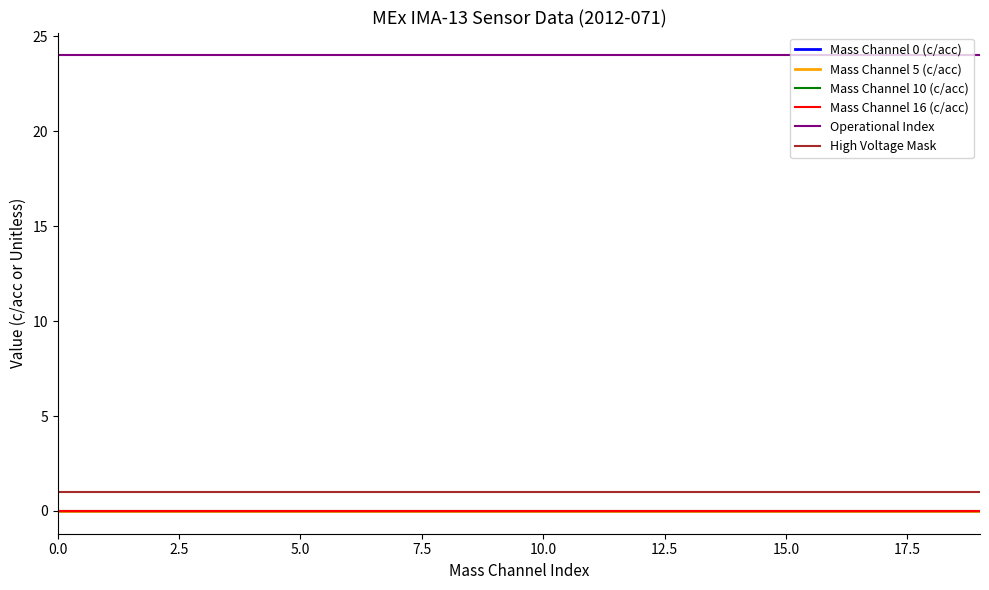

True or false: High Voltage Mask and Mass Channel 10 (c/acc) intersect in this chart.

False